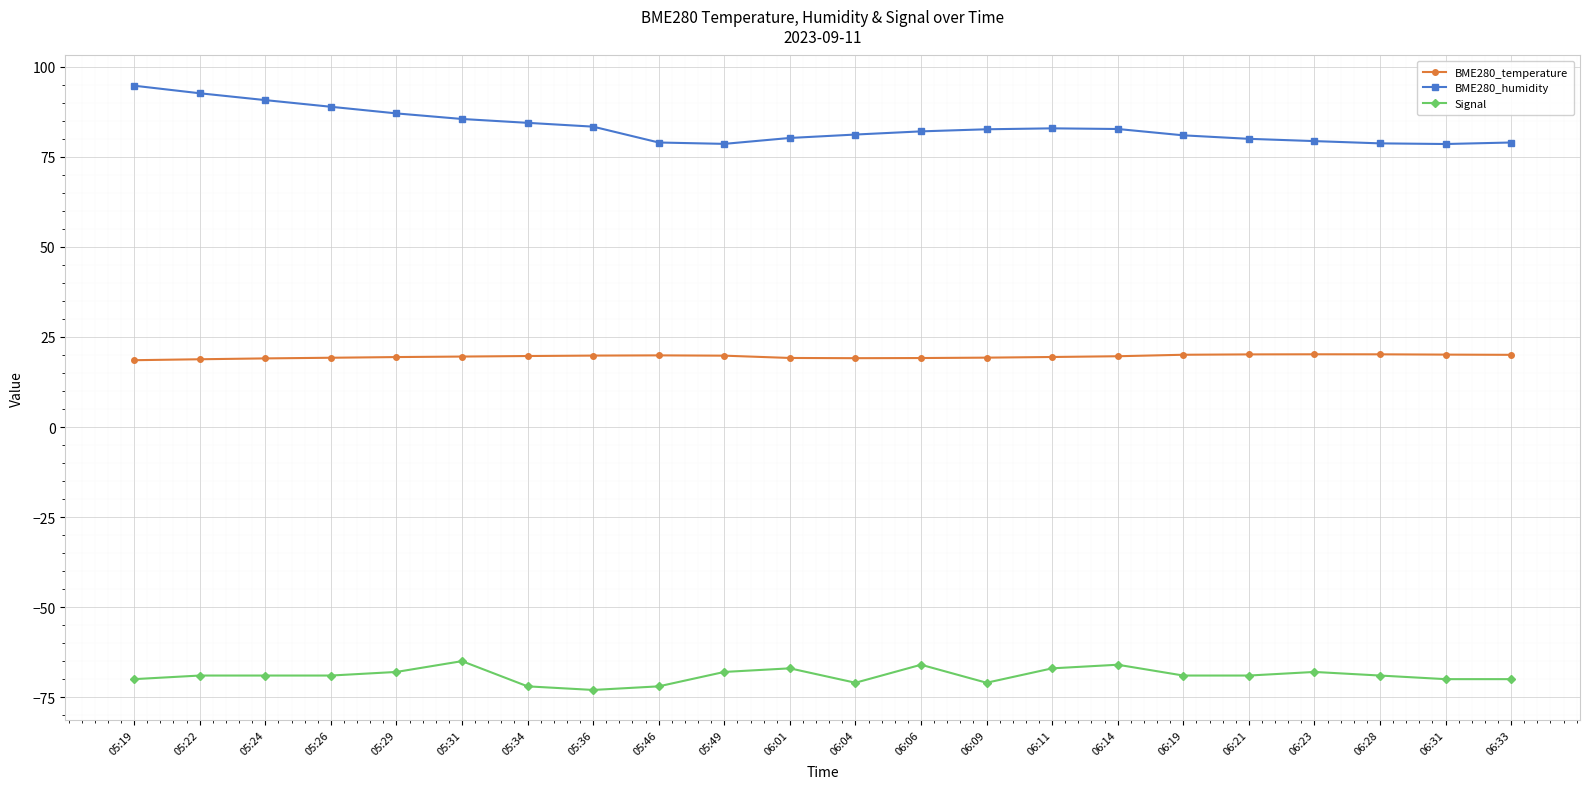

True or false: Signal and BME280_humidity cross at least once.

False